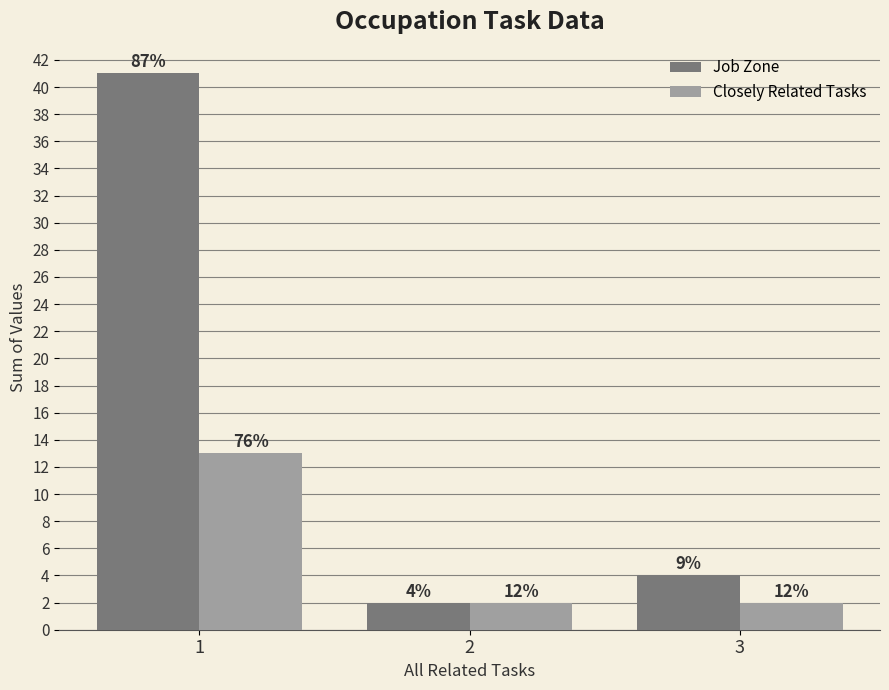

Reading right to left, what are all the values shown in this chart?

Job Zone: 3=4	2=2	1=41
Closely Related Tasks: 3=2	2=2	1=13